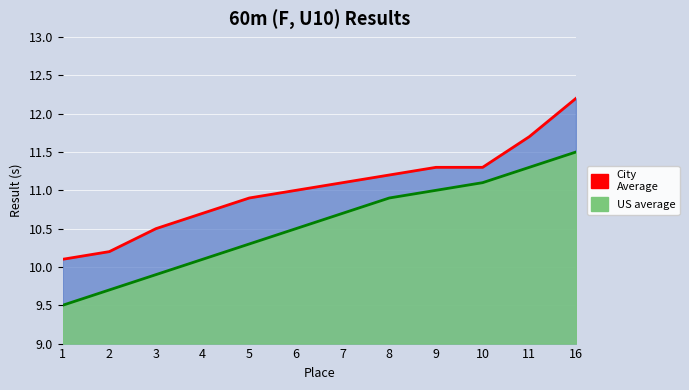

Is the value of City Average at 5 greater than the value of US Average at 1?

Yes